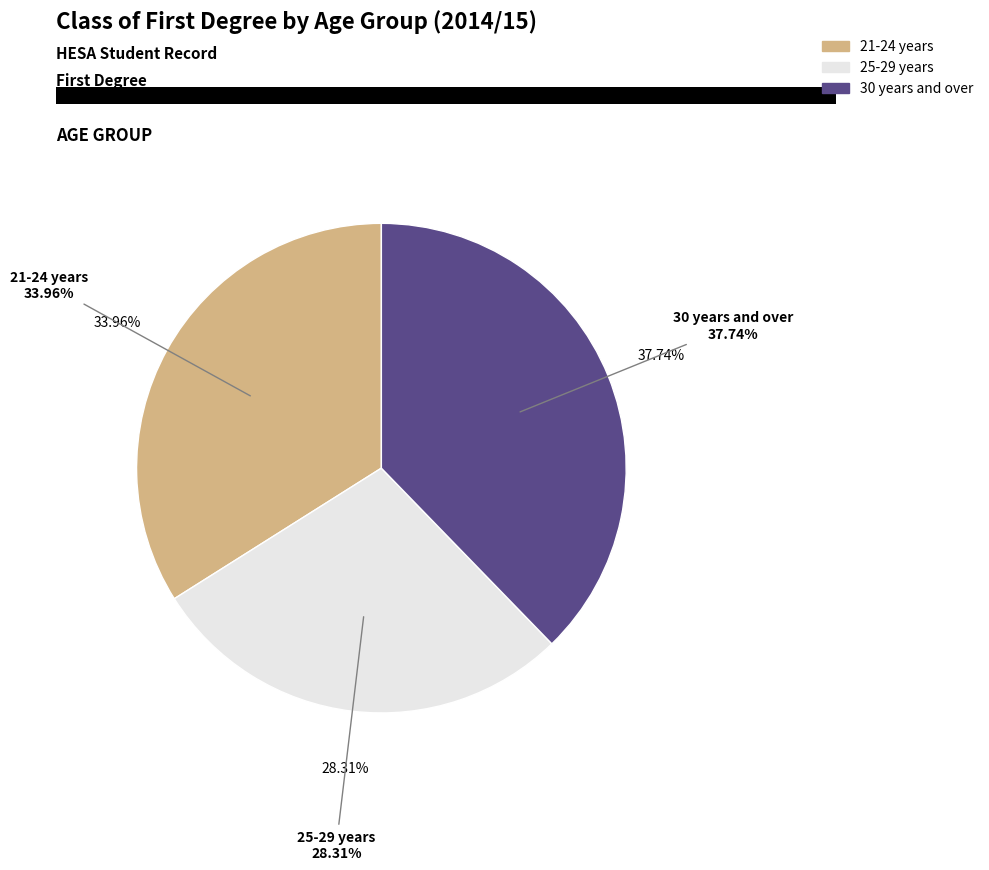

Is it true that 30 years and over is 38% of the pie?

True